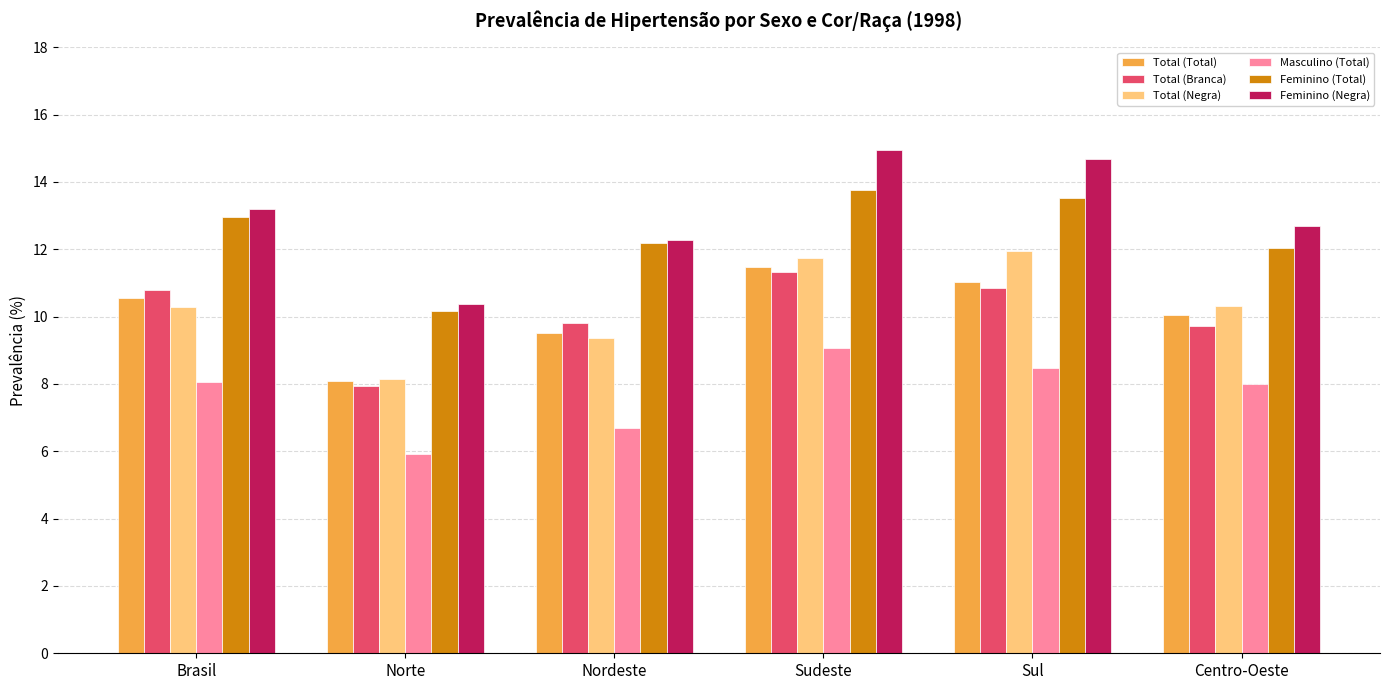

Read the Total (Branca) value at Centro-Oeste.

9.7